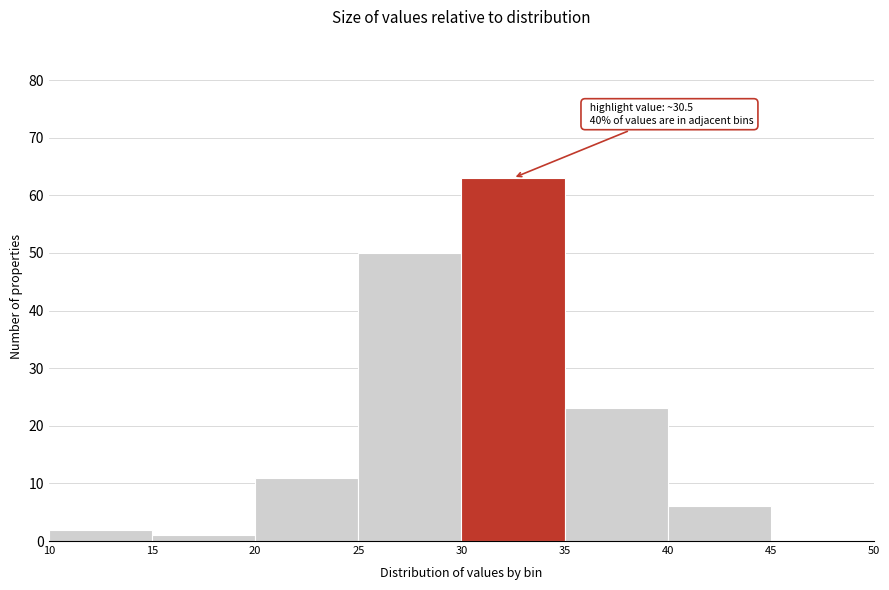

Over which range of the x-axis is the bar tallest?

30 to 35